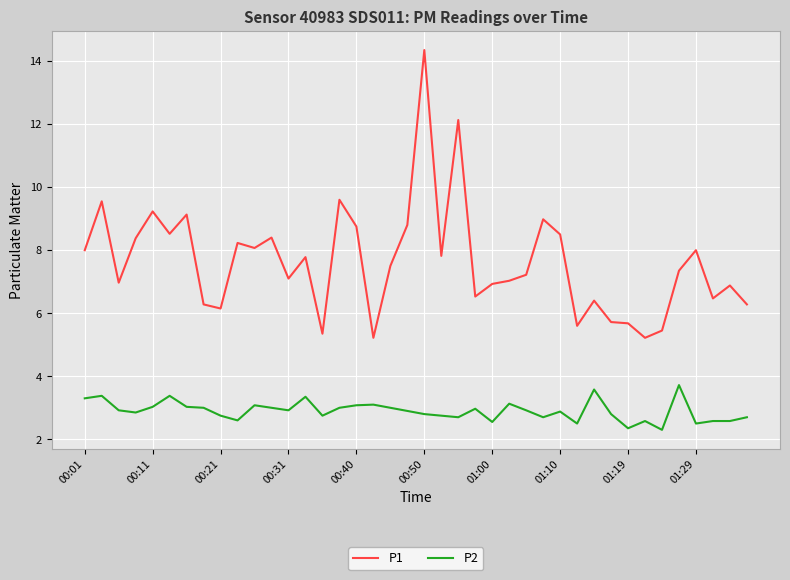

True or false: P2 has more than 0 points higher than both neighbors.

True